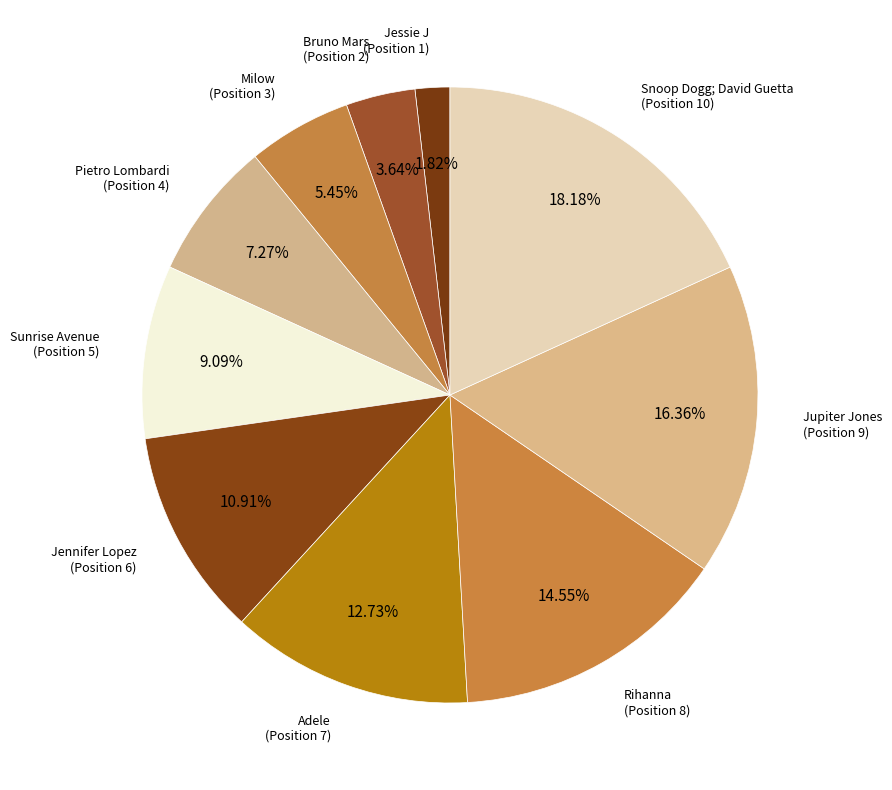

How many segments does this pie chart have?

10